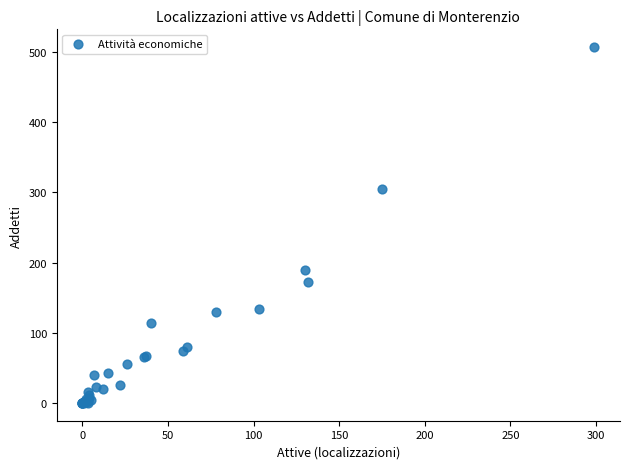

What Y value in the scatter plot is closest to 253?

305